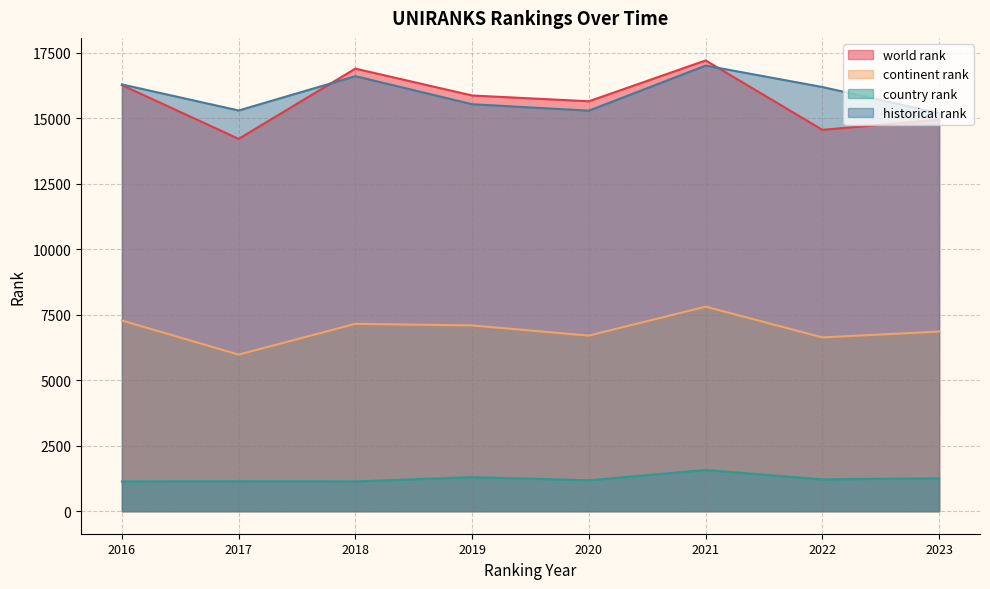

Is it true that world rank equals 14937.0 at 2023?

True